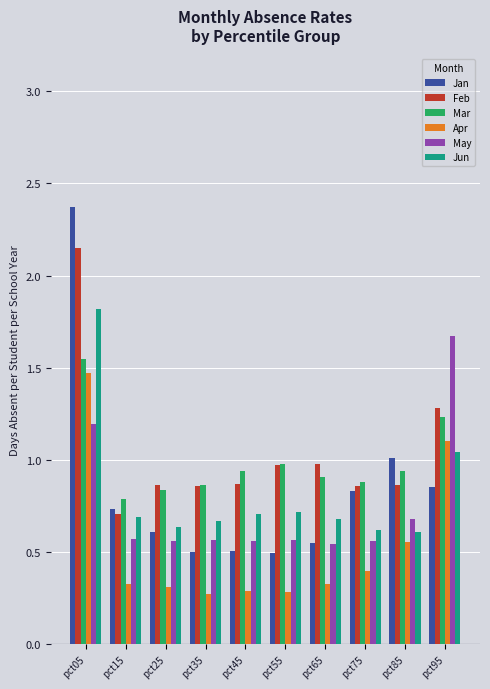

Are the bars grouped side by side (vs. stacked)?

Yes